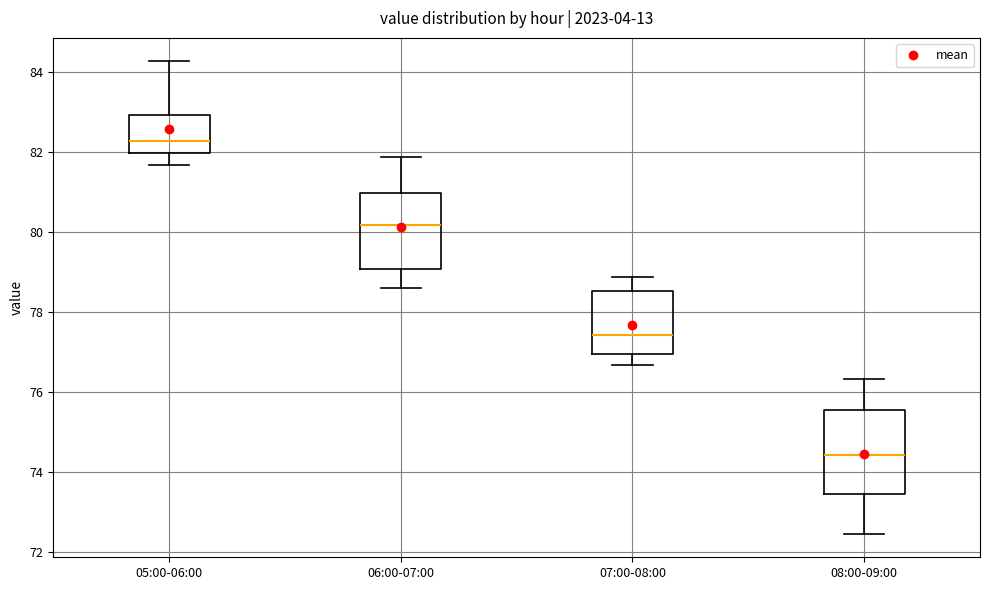

Reading left to right, transcribe this box plot: for each box, give where its median line is, the range the box spans, and where its two whiskers end, as read against the y-axis. The values are not printed on the chart, so give them approximately, as read against the axis.

05:00-06:00: median 82.2, box 82.0 to 83.0, whiskers 81.6 to 84.2
06:00-07:00: median 80.2, box 79.0 to 81.0, whiskers 78.6 to 81.8
07:00-08:00: median 77.4, box 77.0 to 78.6, whiskers 76.6 to 78.8
08:00-09:00: median 74.4, box 73.4 to 75.6, whiskers 72.4 to 76.4